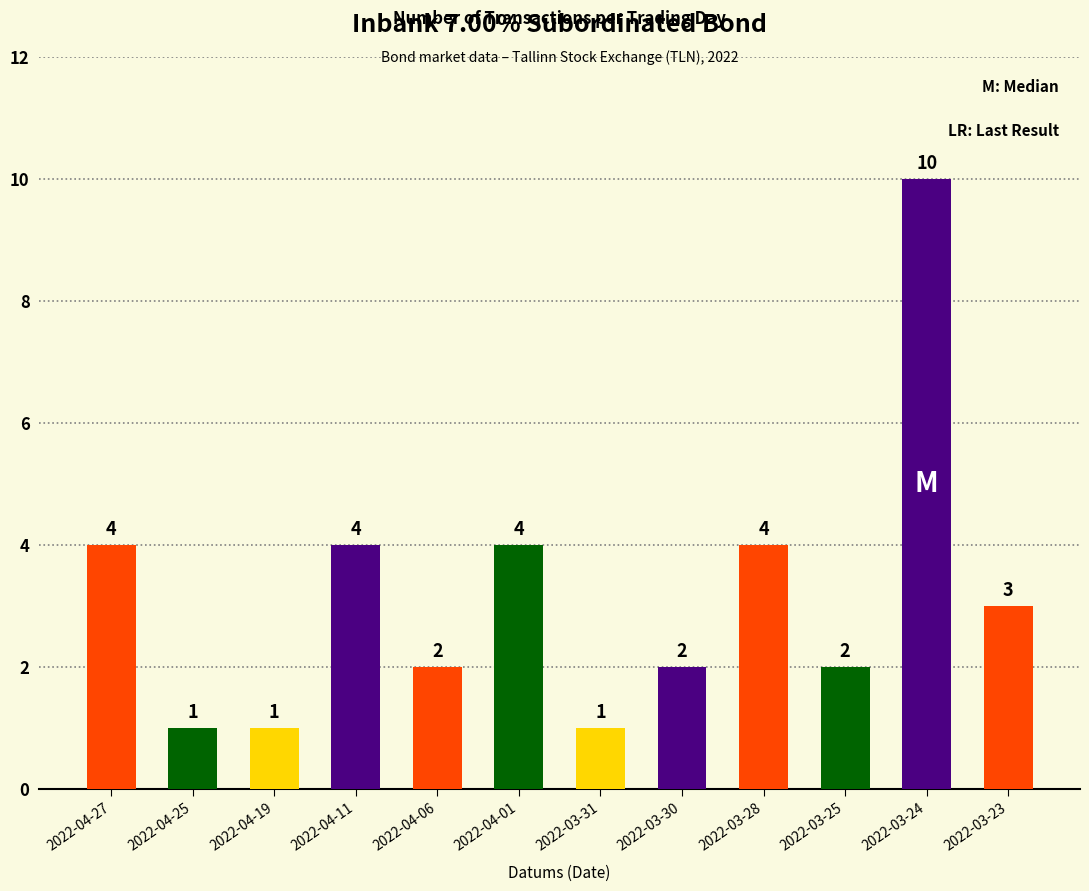

How many data points are less than 3?

6